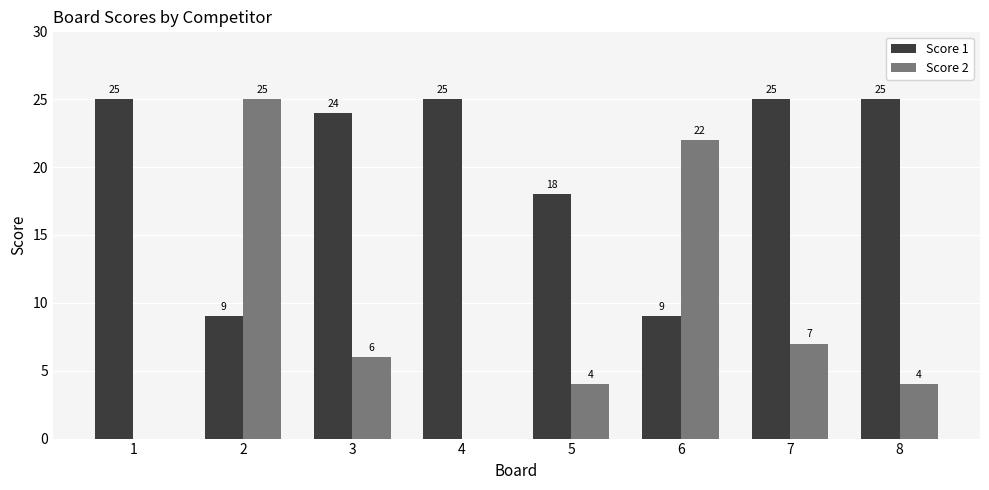

Between 1 and 2, which series saw the biggest shift?

Score 2